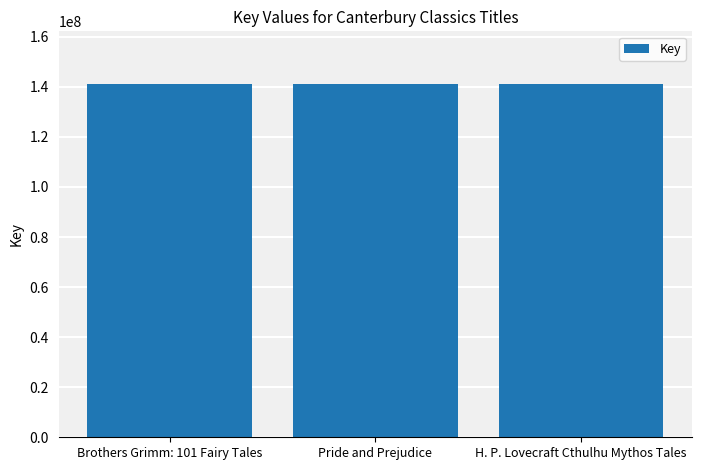

Where is the data nearest to the value 141019942?

Brothers Grimm: 101 Fairy Tales